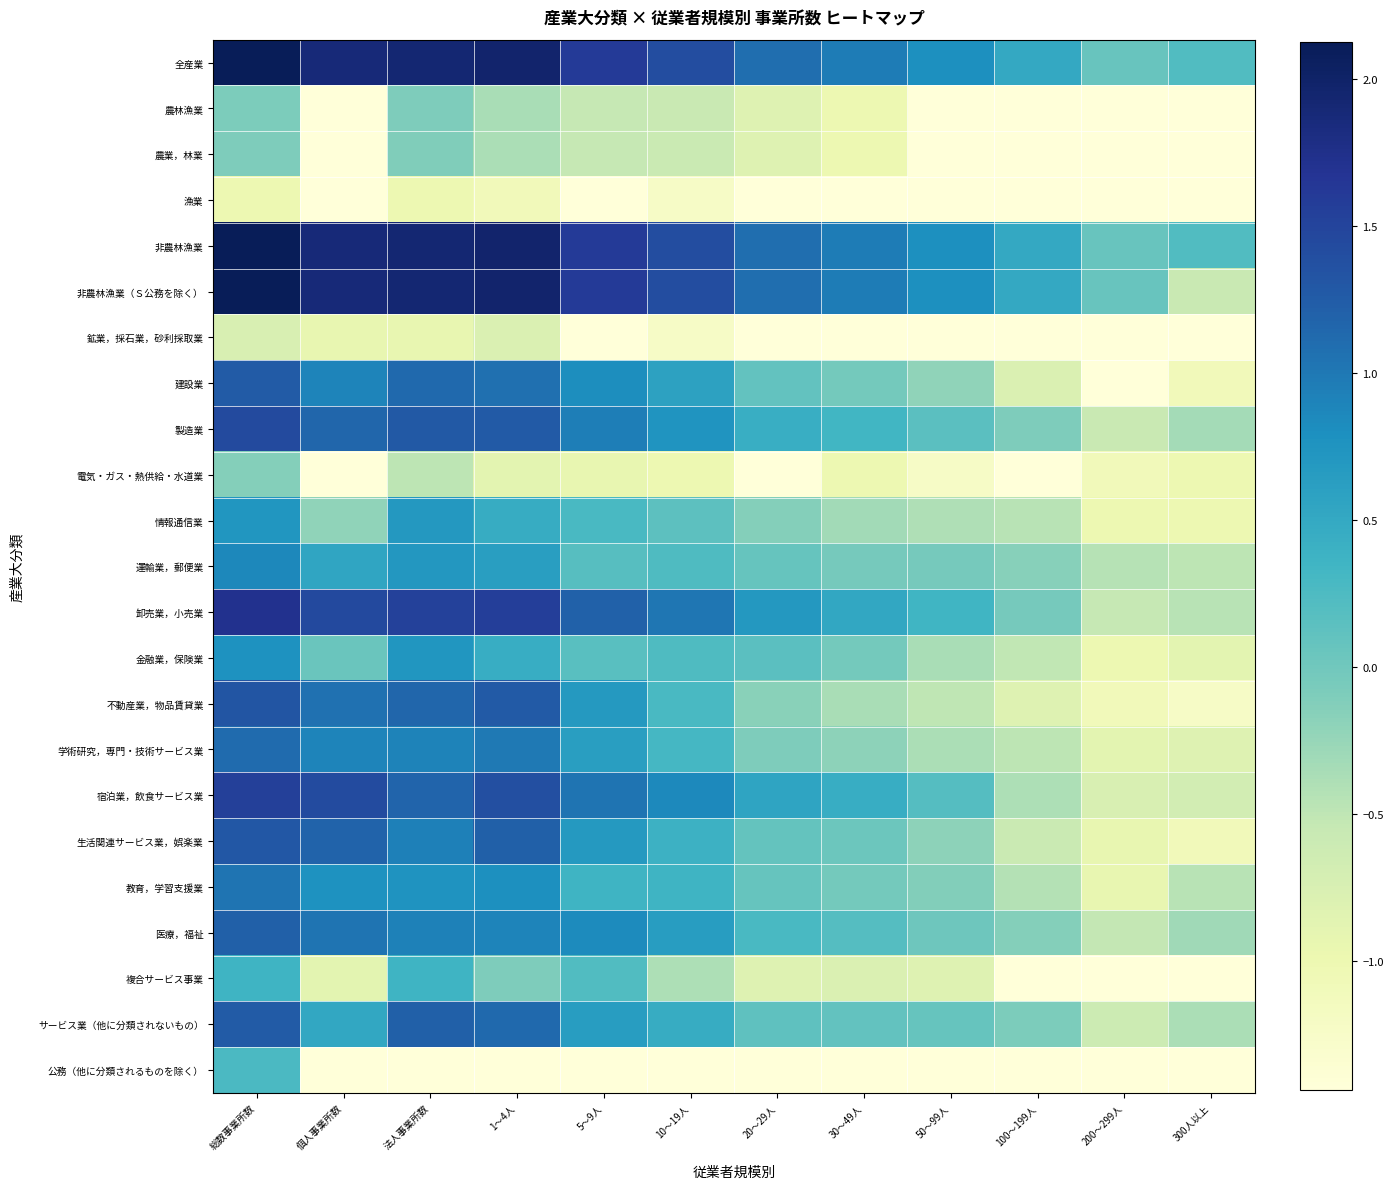

Reading left to right, list all the values displayed in this chart.

全産業: 総数事業所数=2.1	個人事業所数=1.9	法人事業所数=1.9	1～4人=2.0	5～9人=1.6	10～19人=1.4	20～29人=1.1	30～49人=1.0	50～99人=0.8	100～199人=0.5	200～299人=0.1	300人以上=0.2
農林漁業: 総数事業所数=-0.1	個人事業所数=-1.4	法人事業所数=-0.1	1～4人=-0.4	5～9人=-0.5	10～19人=-0.6	20～29人=-0.8	30～49人=-1.0	50～99人=-1.4	100～199人=-1.4	200～299人=-1.4	300人以上=-1.4
農業，林業: 総数事業所数=-0.1	個人事業所数=-1.4	法人事業所数=-0.1	1～4人=-0.4	5～9人=-0.5	10～19人=-0.6	20～29人=-0.8	30～49人=-1.0	50～99人=-1.4	100～199人=-1.4	200～299人=-1.4	300人以上=-1.4
漁業: 総数事業所数=-1.0	個人事業所数=-1.4	法人事業所数=-1.0	1～4人=-1.1	5～9人=-1.4	10～19人=-1.2	20～29人=-1.4	30～49人=-1.4	50～99人=-1.4	100～199人=-1.4	200～299人=-1.4	300人以上=-1.4
非農林漁業: 総数事業所数=2.1	個人事業所数=1.9	法人事業所数=1.9	1～4人=2.0	5～9人=1.6	10～19人=1.4	20～29人=1.1	30～49人=1.0	50～99人=0.8	100～199人=0.5	200～299人=0.1	300人以上=0.2
非農林漁業（Ｓ公務を除く）: 総数事業所数=2.1	個人事業所数=1.9	法人事業所数=1.9	1～4人=2.0	5～9人=1.6	10～19人=1.4	20～29人=1.1	30～49人=1.0	50～99人=0.8	100～199人=0.5	200～299人=0.1	300人以上=-0.6
鉱業，採石業，砂利採取業: 総数事業所数=-0.7	個人事業所数=-0.9	法人事業所数=-0.9	1～4人=-0.8	5～9人=-1.4	10～19人=-1.2	20～29人=-1.4	30～49人=-1.4	50～99人=-1.4	100～199人=-1.4	200～299人=-1.4	300人以上=-1.4
建設業: 総数事業所数=1.2	個人事業所数=0.9	法人事業所数=1.1	1～4人=1.1	5～9人=0.8	10～19人=0.6	20～29人=0.1	30～49人=-0.0	50～99人=-0.2	100～199人=-0.8	200～299人=-1.4	300人以上=-1.1
製造業: 総数事業所数=1.4	個人事業所数=1.2	法人事業所数=1.3	1～4人=1.3	5～9人=0.9	10～19人=0.7	20～29人=0.4	30～49人=0.3	50～99人=0.2	100～199人=-0.1	200～299人=-0.6	300人以上=-0.3
電気・ガス・熱供給・水道業: 総数事業所数=-0.1	個人事業所数=-1.4	法人事業所数=-0.5	1～4人=-0.9	5～9人=-0.9	10～19人=-1.0	20～29人=-1.4	30～49人=-1.0	50～99人=-1.2	100～199人=-1.4	200～299人=-1.1	300人以上=-1.0
情報通信業: 総数事業所数=0.7	個人事業所数=-0.2	法人事業所数=0.7	1～4人=0.5	5～9人=0.3	10～19人=0.1	20～29人=-0.1	30～49人=-0.3	50～99人=-0.4	100～199人=-0.5	200～299人=-1.0	300人以上=-1.0
運輸業，郵便業: 総数事業所数=0.9	個人事業所数=0.5	法人事業所数=0.7	1～4人=0.6	5～9人=0.2	10～19人=0.2	20～29人=0.1	30～49人=-0.0	50～99人=-0.0	100～199人=-0.2	200～299人=-0.4	300人以上=-0.5
卸売業，小売業: 総数事業所数=1.7	個人事業所数=1.4	法人事業所数=1.5	1～4人=1.6	5～9人=1.2	10～19人=1.0	20～29人=0.7	30～49人=0.5	50～99人=0.4	100～199人=-0.0	200～299人=-0.5	300人以上=-0.5
金融業，保険業: 総数事業所数=0.8	個人事業所数=0.0	法人事業所数=0.7	1～4人=0.4	5～9人=0.2	10～19人=0.2	20～29人=0.2	30～49人=-0.0	50～99人=-0.4	100～199人=-0.5	200～299人=-1.0	300人以上=-0.9
不動産業，物品賃貸業: 総数事業所数=1.3	個人事業所数=1.1	法人事業所数=1.2	1～4人=1.3	5～9人=0.7	10～19人=0.3	20～29人=-0.2	30～49人=-0.4	50～99人=-0.5	100～199人=-0.8	200～299人=-1.1	300人以上=-1.2
学術研究，専門・技術サービス業: 総数事業所数=1.1	個人事業所数=0.9	法人事業所数=0.9	1～4人=1.0	5～9人=0.6	10～19人=0.3	20～29人=-0.1	30～49人=-0.2	50～99人=-0.4	100～199人=-0.5	200～299人=-0.9	300人以上=-0.8
宿泊業，飲食サービス業: 総数事業所数=1.5	個人事業所数=1.4	法人事業所数=1.2	1～4人=1.4	5～9人=1.0	10～19人=0.8	20～29人=0.6	30～49人=0.4	50～99人=0.2	100～199人=-0.4	200～299人=-0.7	300人以上=-0.7
生活関連サービス業，娯楽業: 総数事業所数=1.3	個人事業所数=1.2	法人事業所数=0.9	1～4人=1.2	5～9人=0.7	10～19人=0.4	20～29人=0.1	30～49人=0.0	50～99人=-0.2	100～199人=-0.6	200～299人=-0.9	300人以上=-1.1
教育，学習支援業: 総数事業所数=1.0	個人事業所数=0.8	法人事業所数=0.8	1～4人=0.8	5～9人=0.4	10～19人=0.4	20～29人=0.1	30～49人=-0.0	50～99人=-0.1	100～199人=-0.4	200～299人=-0.9	300人以上=-0.5
医療，福祉: 総数事業所数=1.2	個人事業所数=1.0	法人事業所数=0.9	1～4人=0.9	5～9人=0.8	10～19人=0.6	20～29人=0.3	30～49人=0.2	50～99人=0.0	100～199人=-0.1	200～299人=-0.5	300人以上=-0.3
複合サービス事業: 総数事業所数=0.4	個人事業所数=-0.9	法人事業所数=0.4	1～4人=-0.1	5～9人=0.2	10～19人=-0.4	20～29人=-0.8	30～49人=-0.8	50～99人=-0.8	100～199人=-1.4	200～299人=-1.4	300人以上=-1.4
サービス業（他に分類されないもの）: 総数事業所数=1.3	個人事業所数=0.5	法人事業所数=1.2	1～4人=1.1	5～9人=0.6	10～19人=0.5	20～29人=0.1	30～49人=0.1	50～99人=0.1	100～199人=-0.1	200～299人=-0.6	300人以上=-0.4
公務（他に分類されるものを除く）: 総数事業所数=0.3	個人事業所数=-1.4	法人事業所数=-1.4	1～4人=-1.4	5～9人=-1.4	10～19人=-1.4	20～29人=-1.4	30～49人=-1.4	50～99人=-1.4	100～199人=-1.4	200～299人=-1.4	300人以上=-1.4